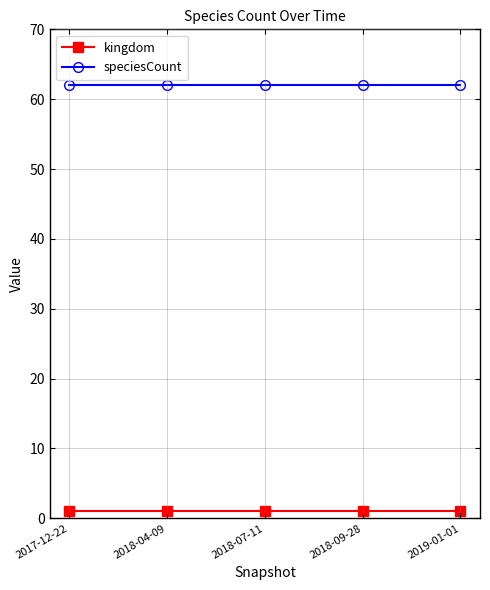

Is it true that speciesCount equals 62 at 2018-09-28?

True